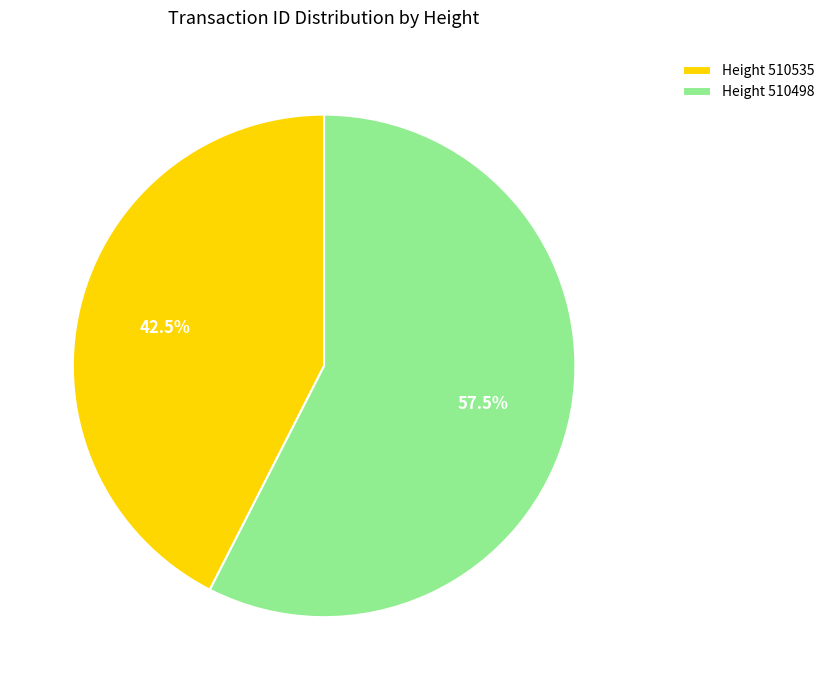

How many slices are in this pie chart?

2